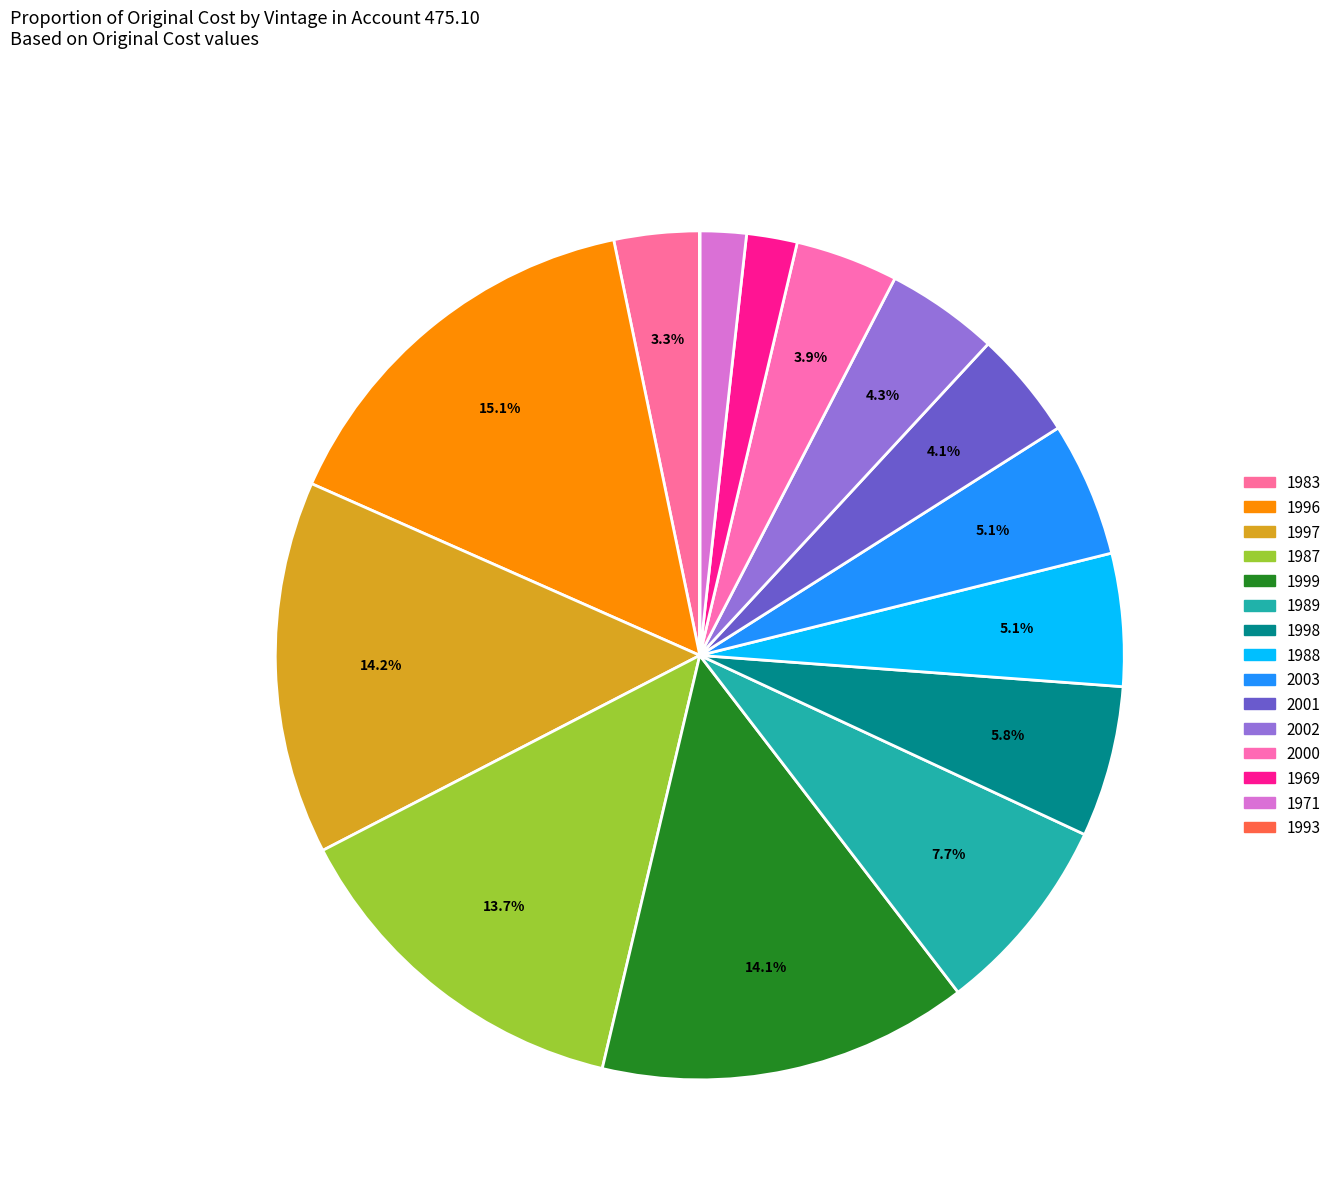

Rank the categories by value from highest to lowest.

1996, 1997, 1999, 1987, 1989, 1998, 2003, 1988, 2002, 2001, 2000, 1983, 1969, 1971, 1993